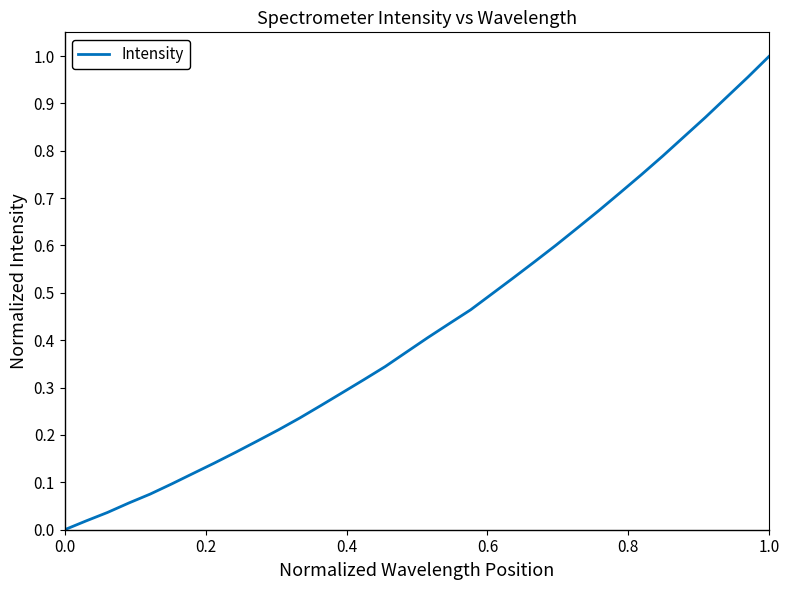

How many positive values are there?

33